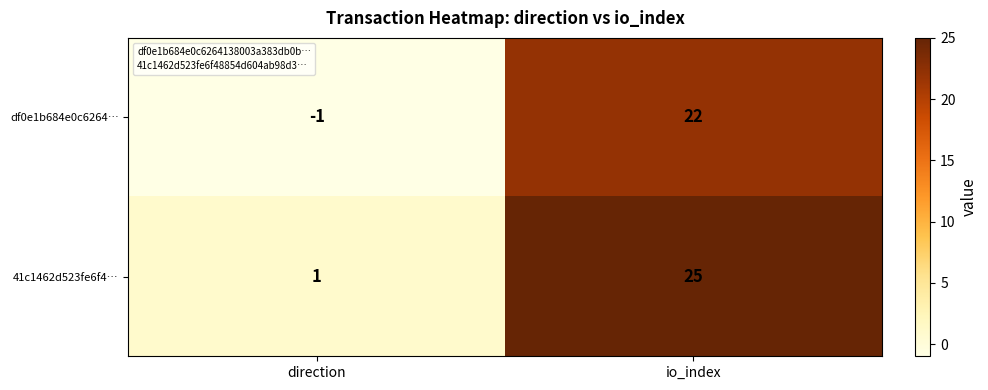

Which series has the largest total across all categories?

41c1462d523fe6f4…